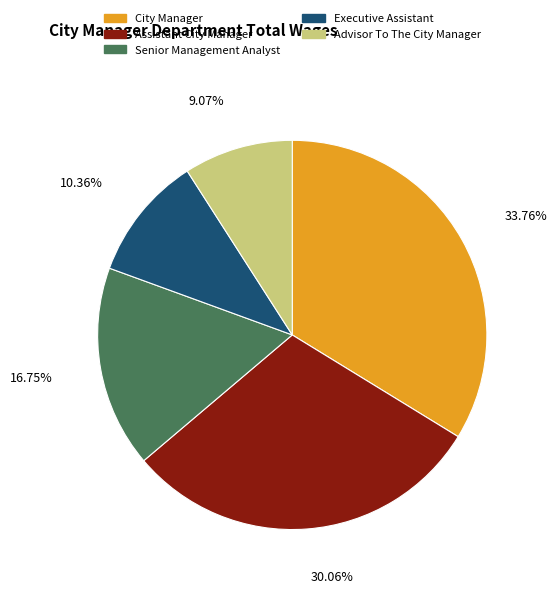

Rank the categories by value from lowest to highest.

Advisor To The City Manager, Executive Assistant, Senior Management Analyst, Assistant City Manager, City Manager